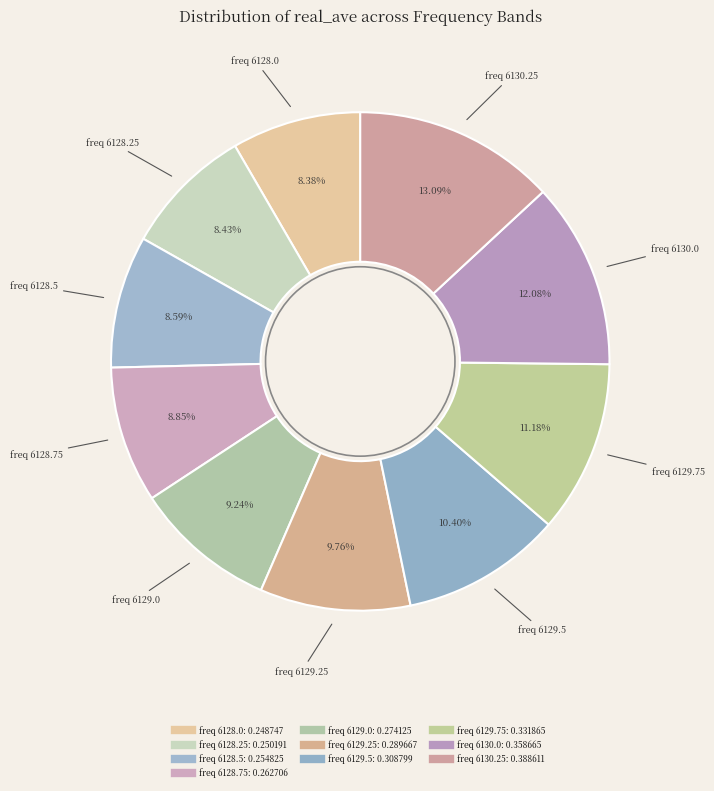

How many slices are in this pie chart?

10